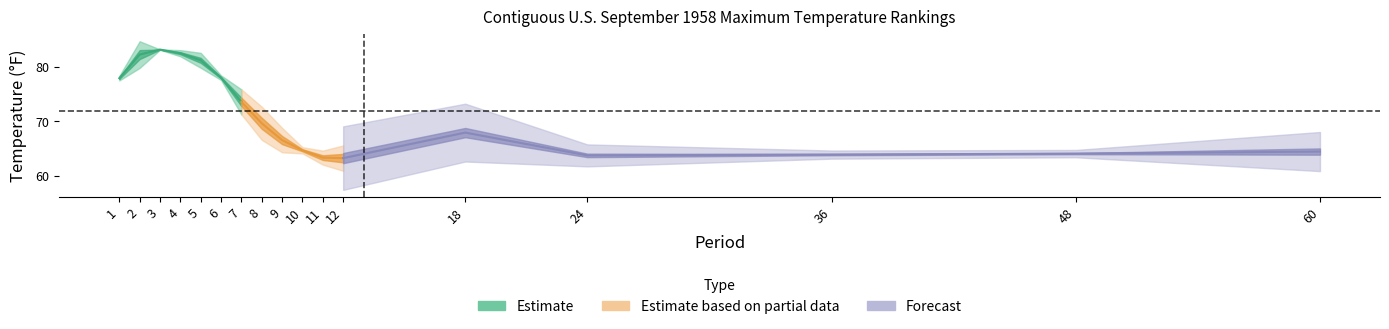

At which category is the sum across all series the highest?

3